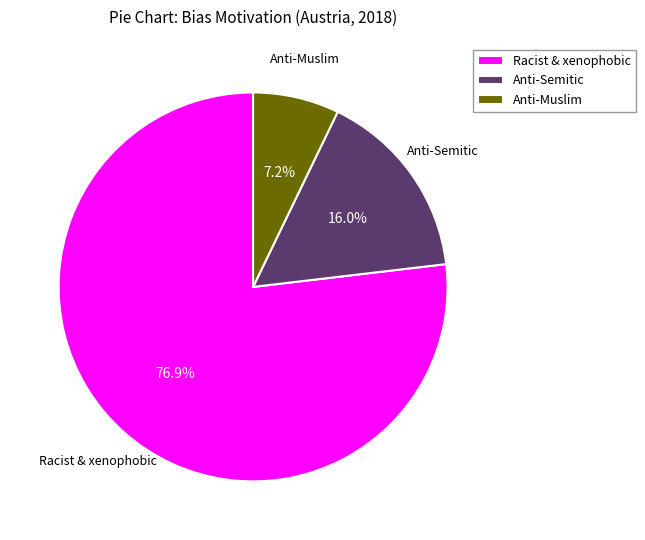

What is the total percentage of Racist & xenophobic and Anti-Semitic?

92.8%